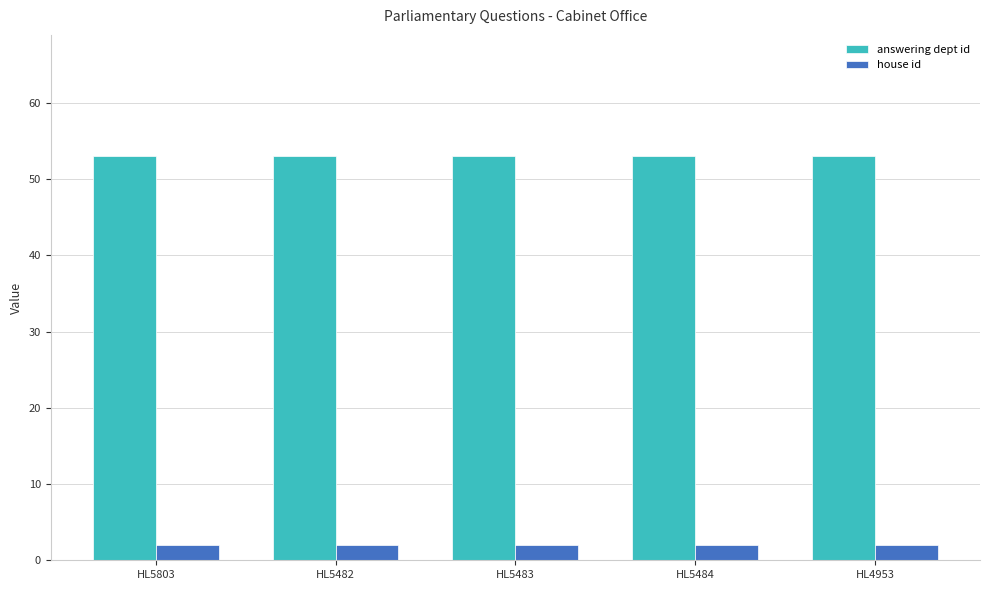

What is the label of the 1st bar from the right?

HL4953